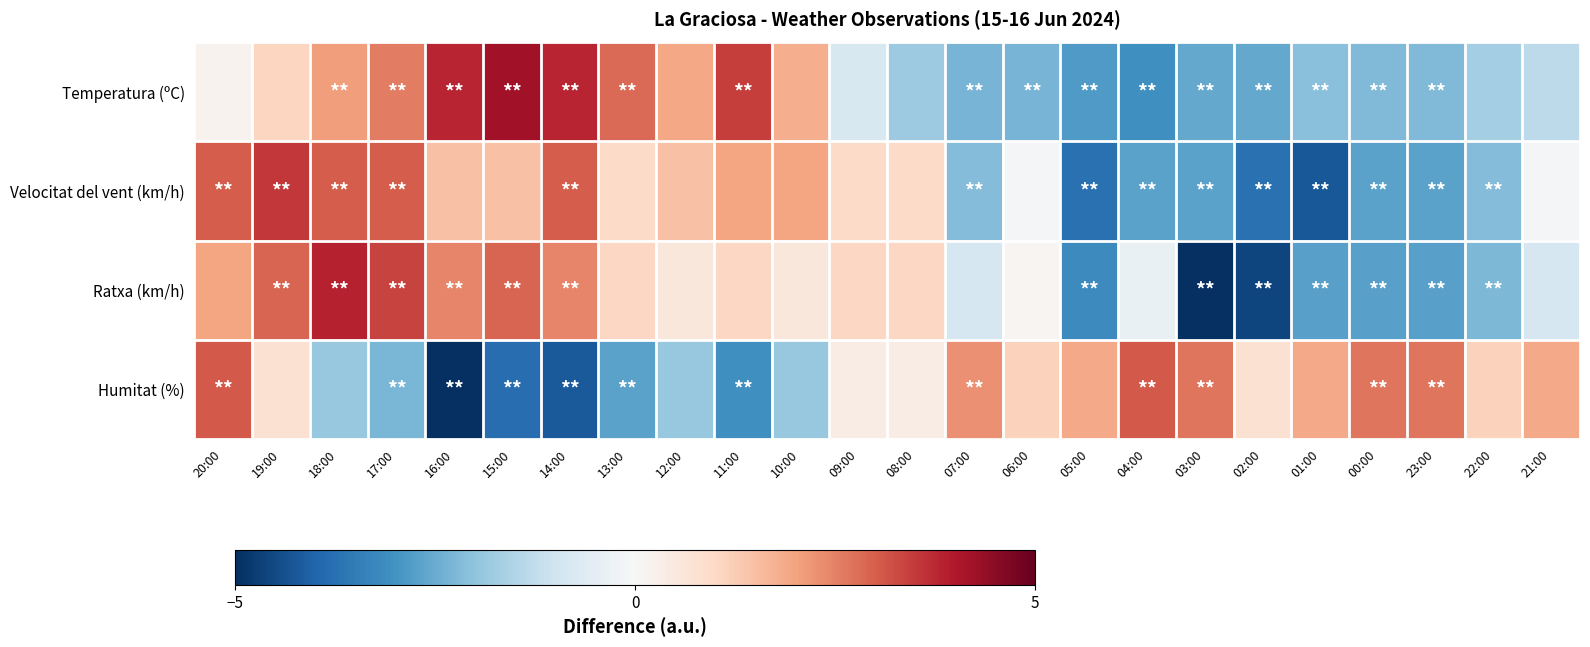

Which series has the largest range (max minus min)?

Ratxa (km/h)